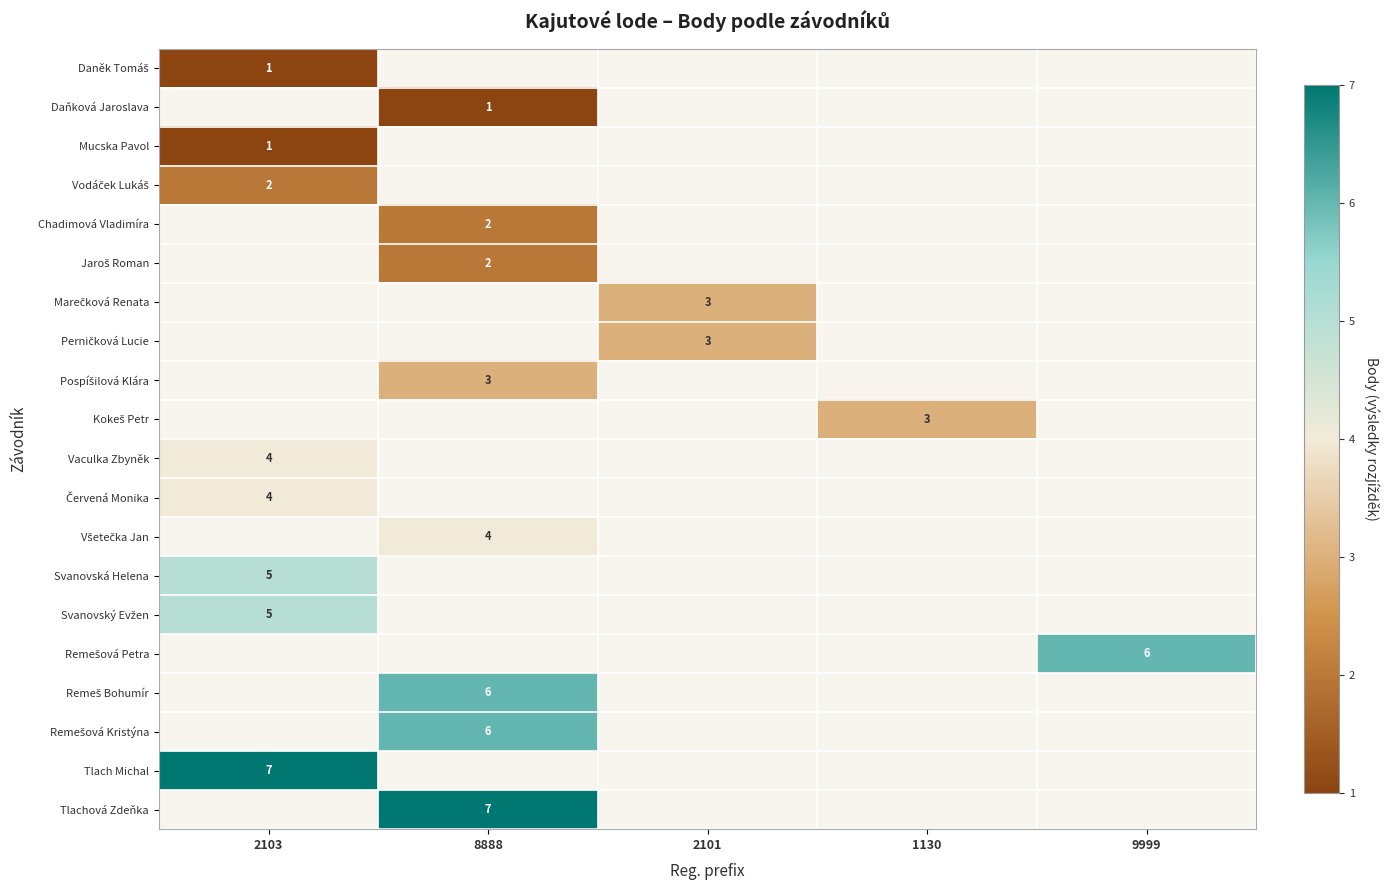

How many data points does each series have?

5